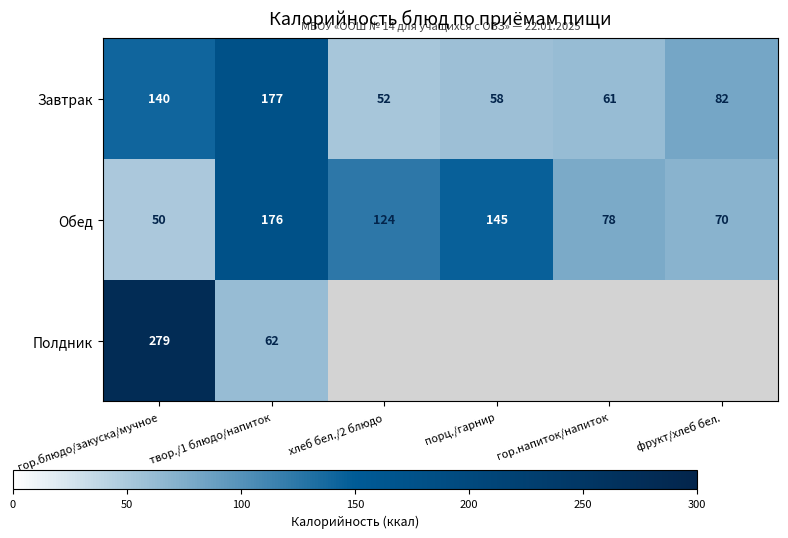

At which label is Завтрак closest to 114?

гор.блюдо/закуска/мучное